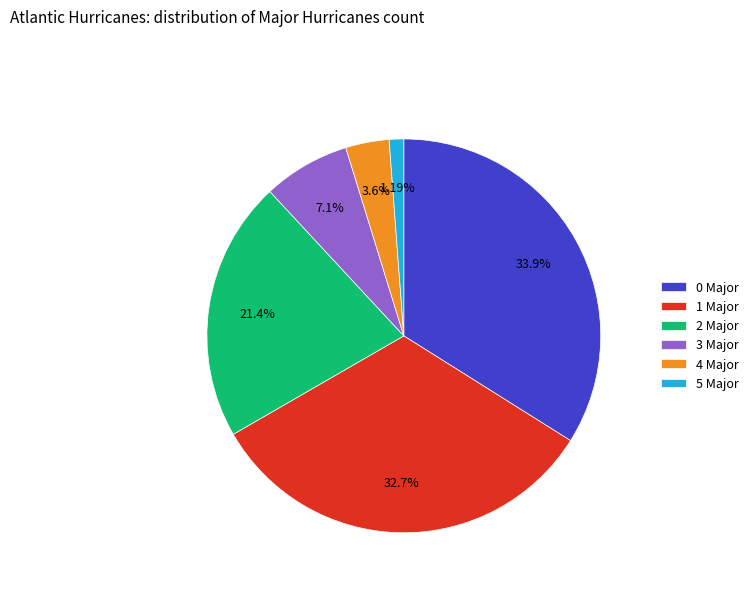

Which has a higher value, 1 Major or 3 Major?

1 Major